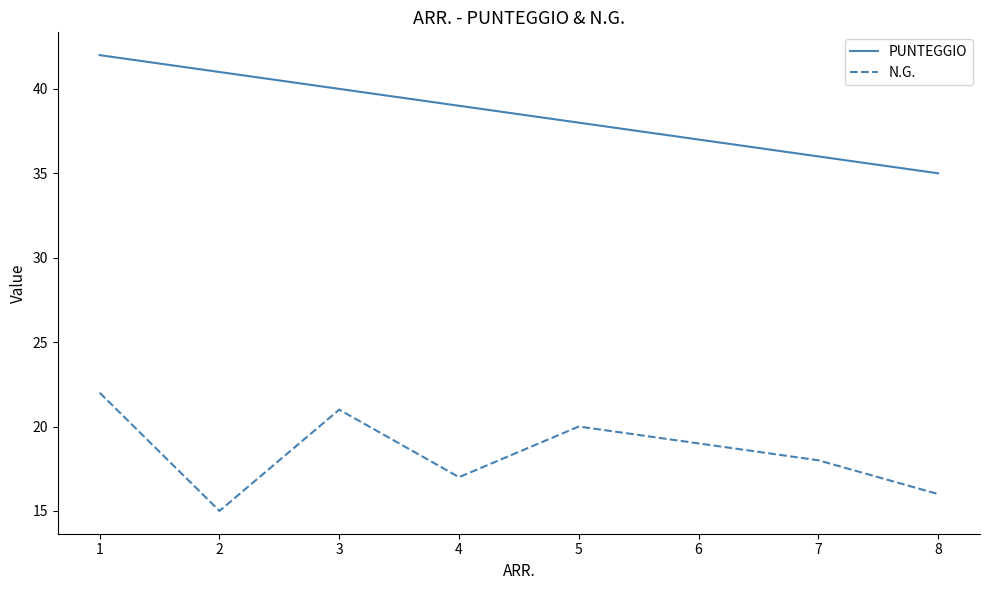

Where is PUNTEGGIO nearest to the value 38?

5